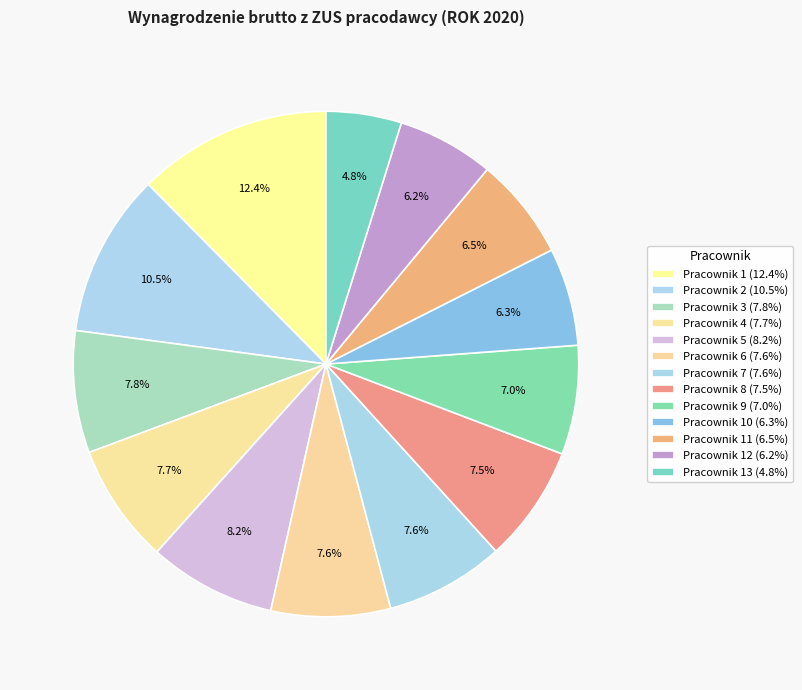

How many slices are in this pie chart?

13